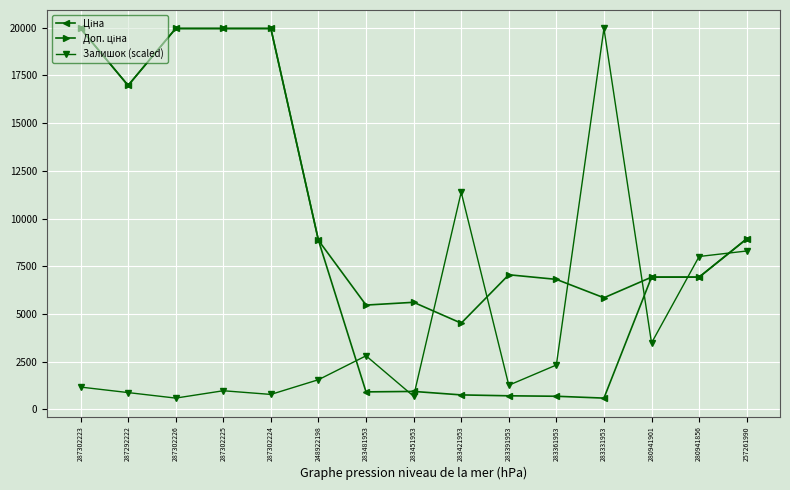

Is it true that Залишок (scaled) equals 8008.5 at 280941856?

True